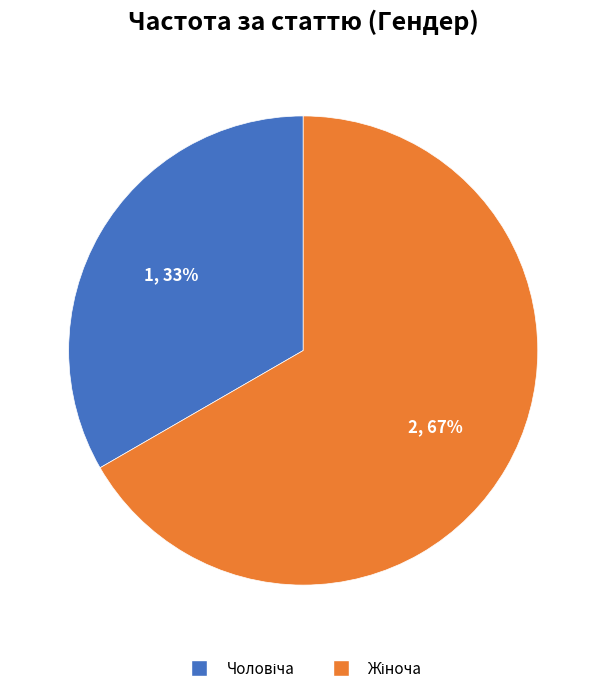

Is there any slice that represents more than half of the pie?

Yes